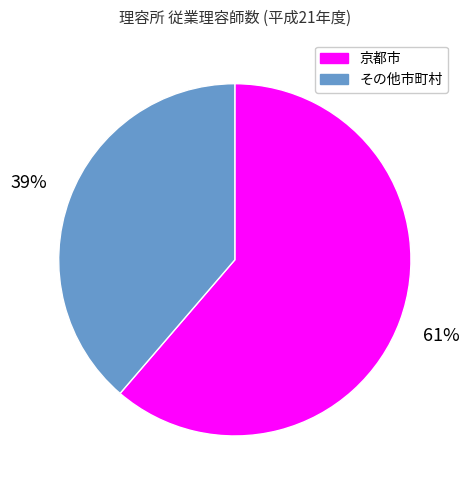

Combined, do 京都市 and その他市町村 account for over 50%?

Yes